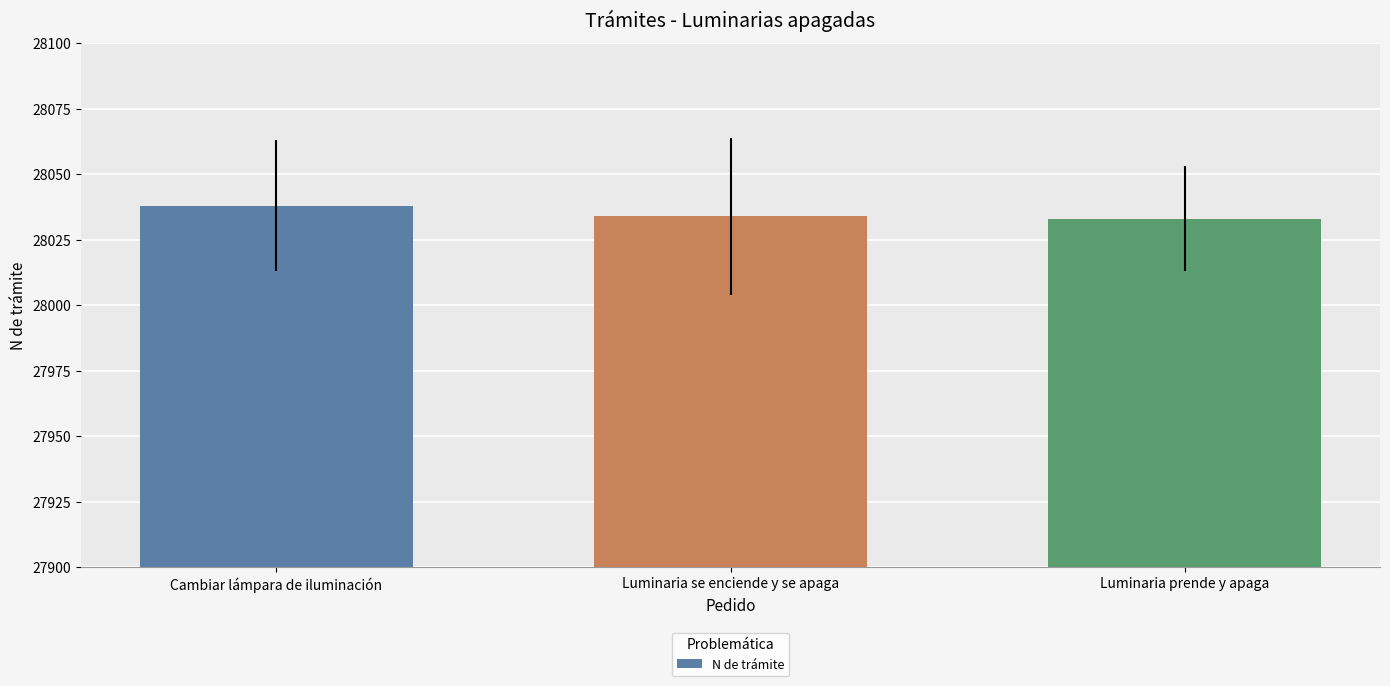

What is the maximum value shown in the chart?

28038